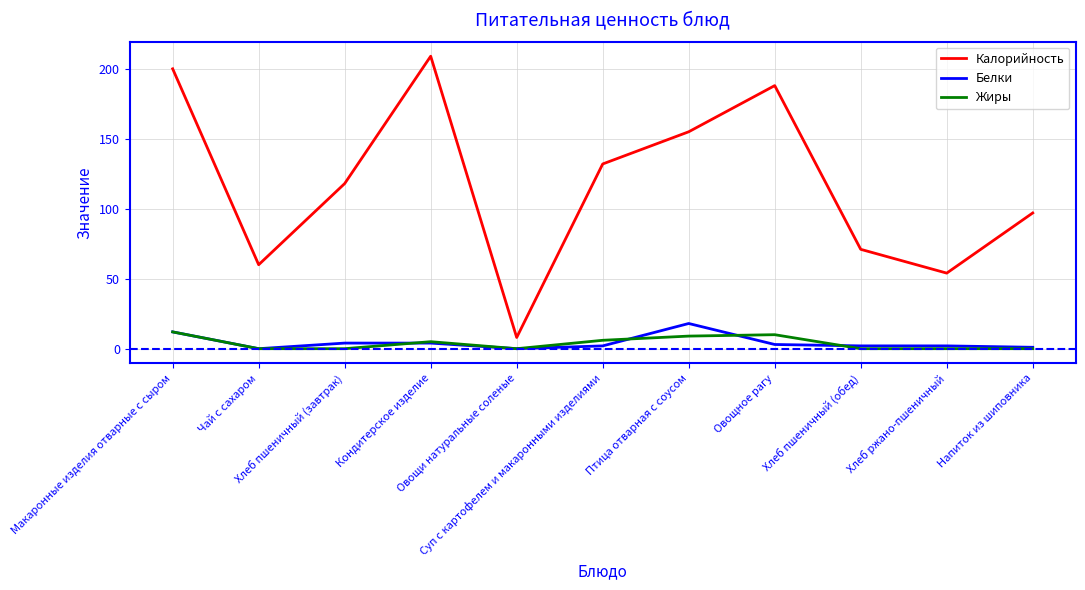

True or false: Калорийность and Жиры intersect in this chart.

False